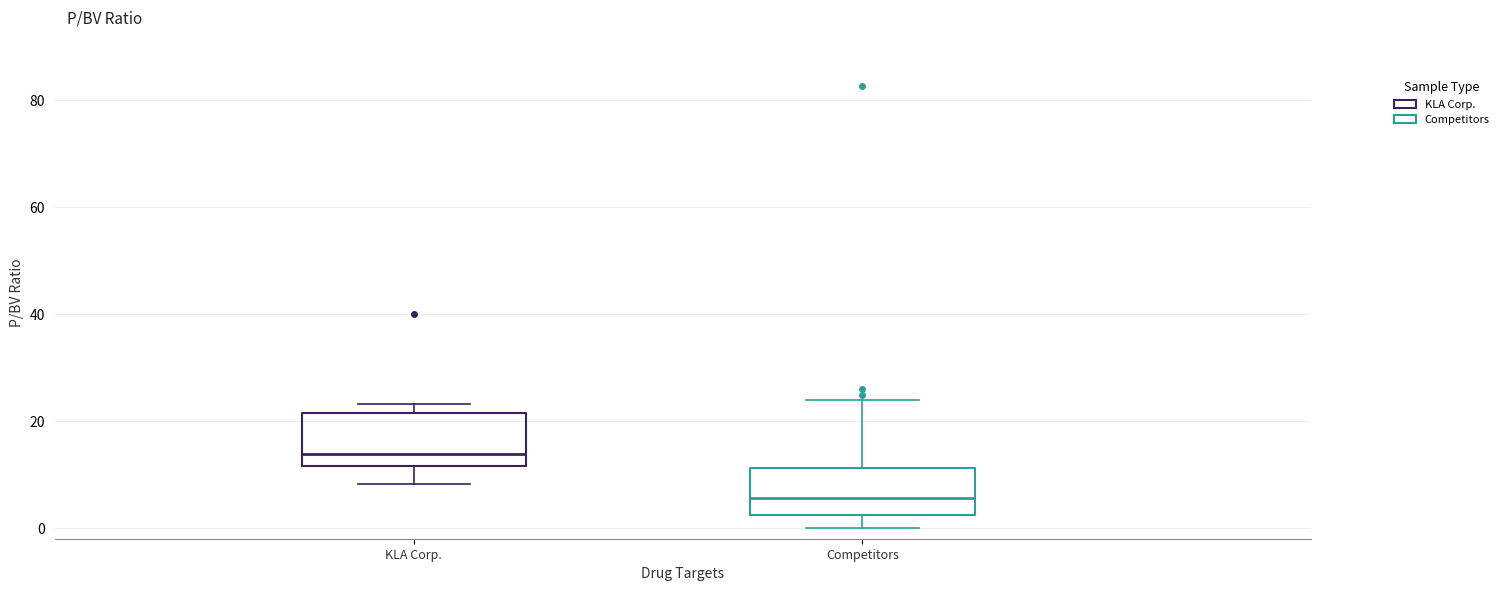

Reading left to right, transcribe this box plot: for each box, give where its median line is, the range the box spans, and where its two whiskers end, as read against the y-axis. The values are not printed on the chart, so give them approximately, as read against the axis.

KLA Corp.: median 14, box 12 to 22, whiskers 8 to 24
Competitors: median 6, box 2 to 12, whiskers 0 to 24